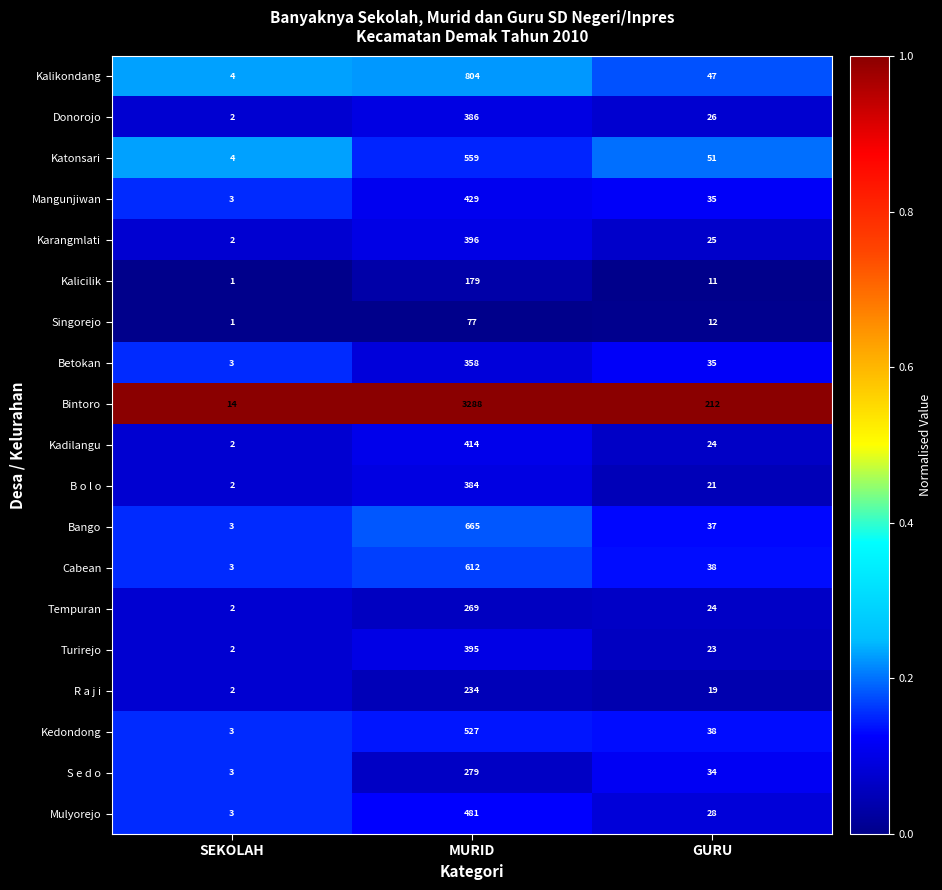

Which label corresponds to the smallest value in the chart?

SEKOLAH